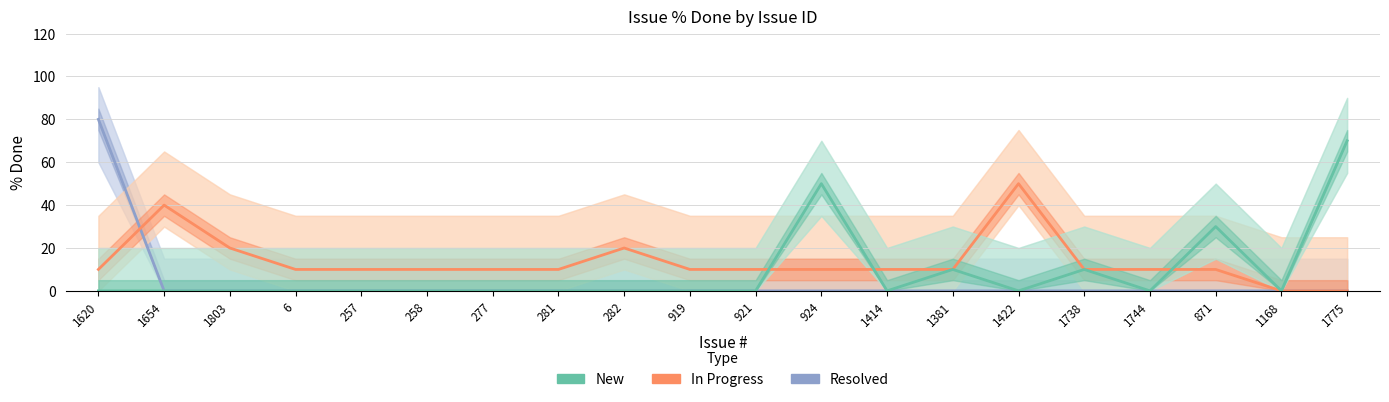

True or false: In Progress and Resolved cross at least once.

True